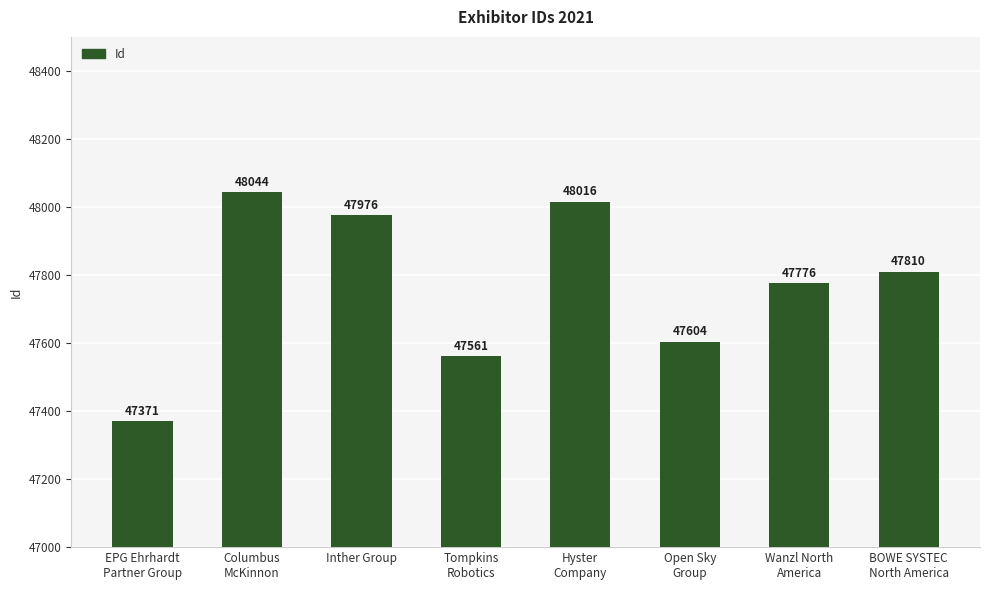

Reading left to right, list all the values displayed in this chart.

EPG Ehrhardt
Partner Group=47371	Columbus
McKinnon=48044	Inther Group=47976	Tompkins
Robotics=47561	Hyster
Company=48016	Open Sky
Group=47604	Wanzl North
America=47776	BOWE SYSTEC
North America=47810